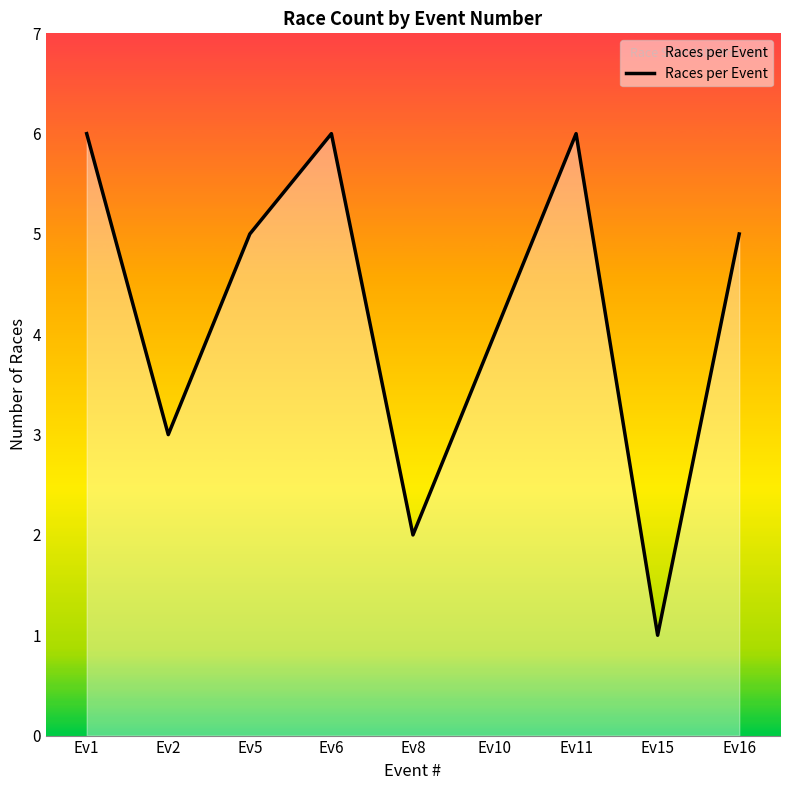

What is the difference between the values at Ev16 and Ev8?

3